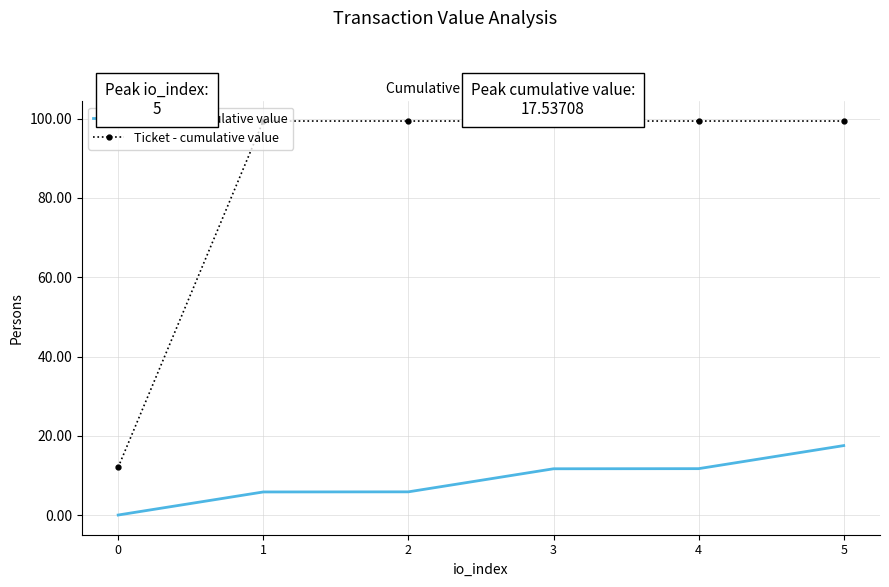

What is the difference between the highest and lowest values at 5?

81.8